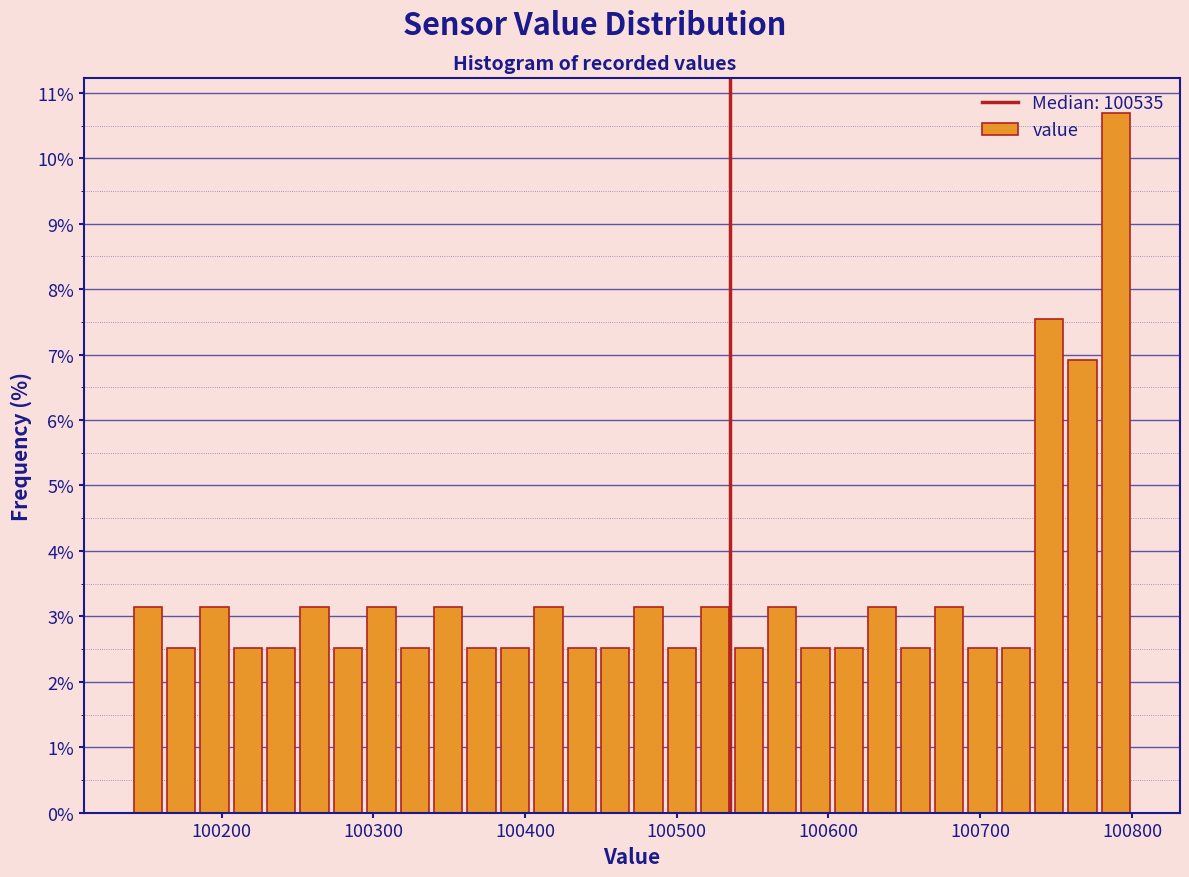

Around what value on the x-axis is the tallest bar? Give the approximate position of its centre, as read against the axis.

100790